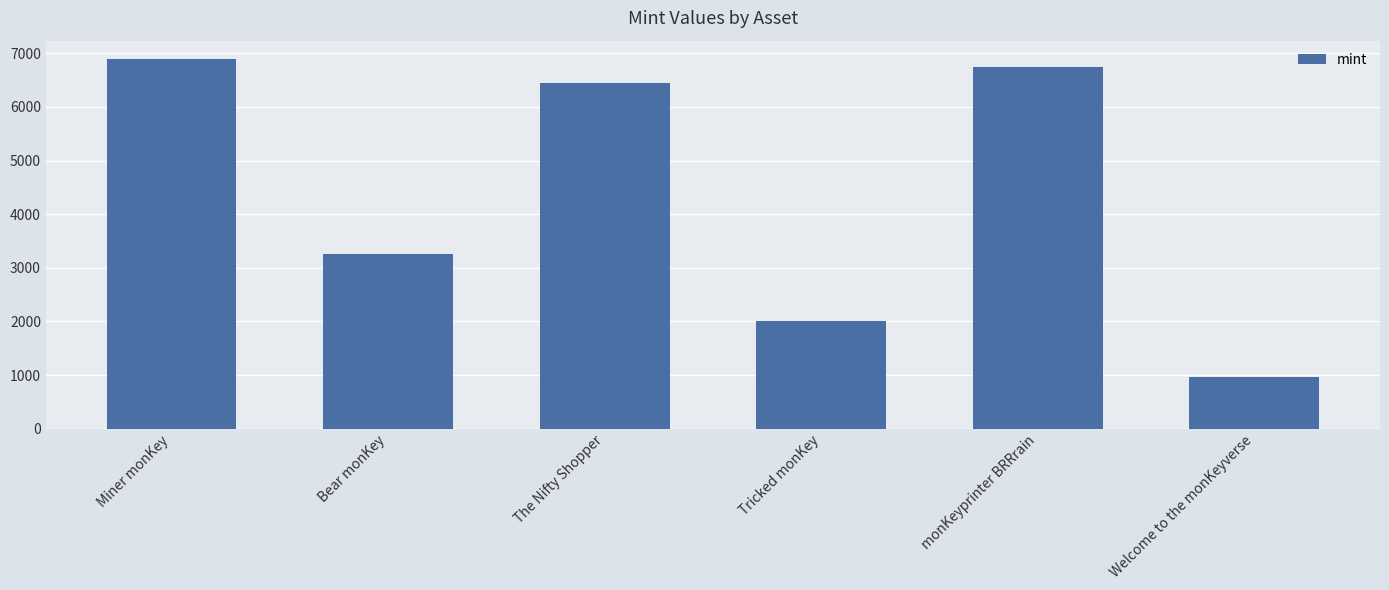

What position from the right is monKeyprinter BRRrain?

2